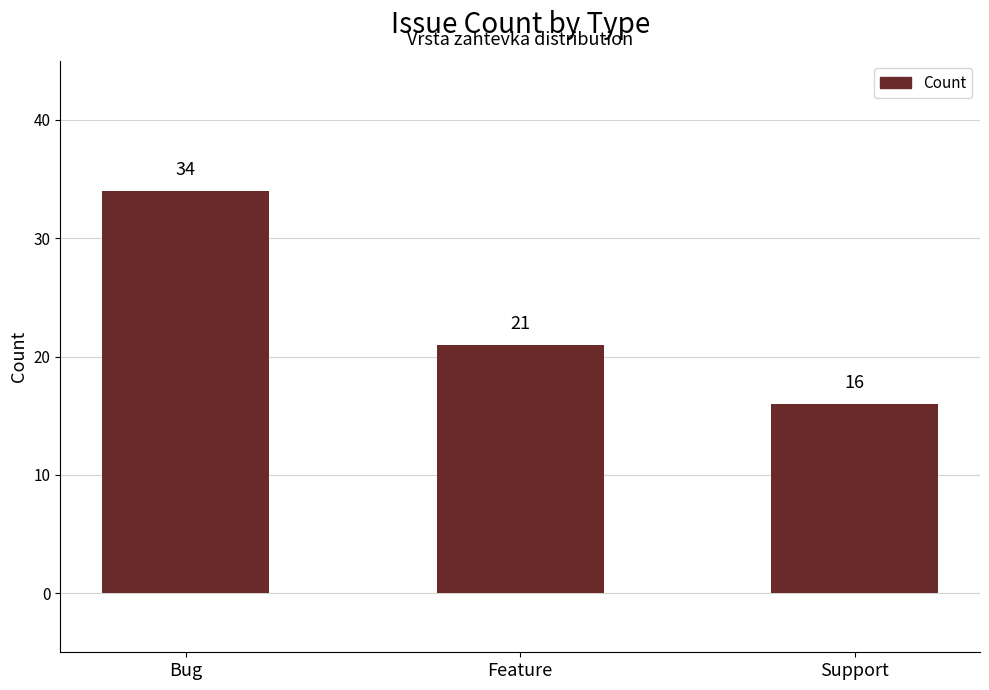

Rank the categories by value from lowest to highest.

Support, Feature, Bug